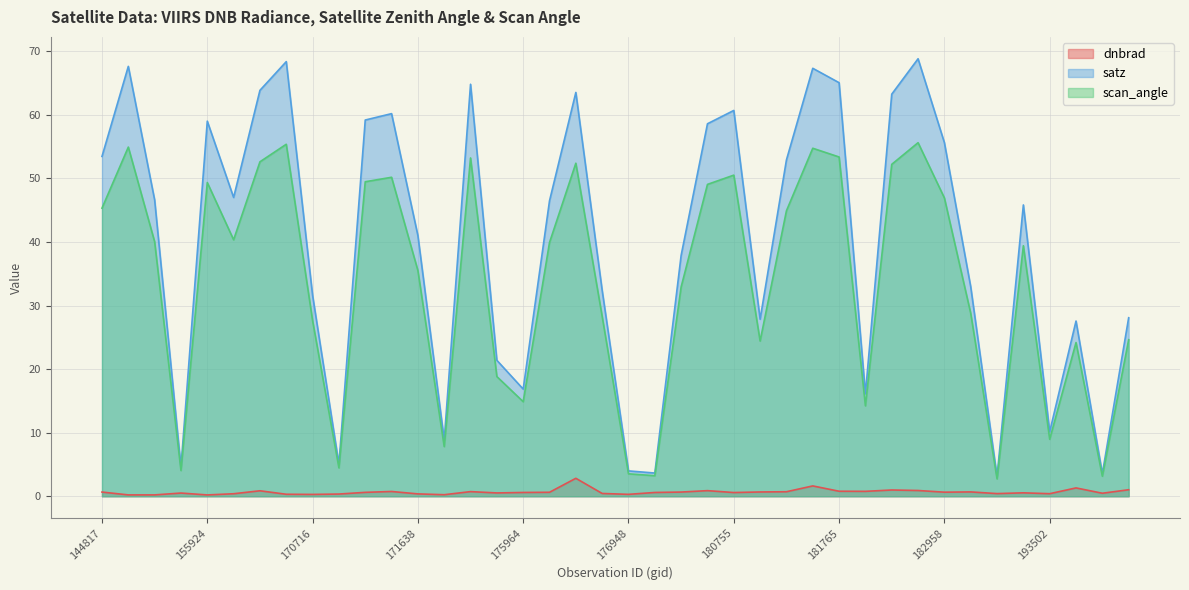

The value of scan_angle at 182767 is 37.8. True or false?

False